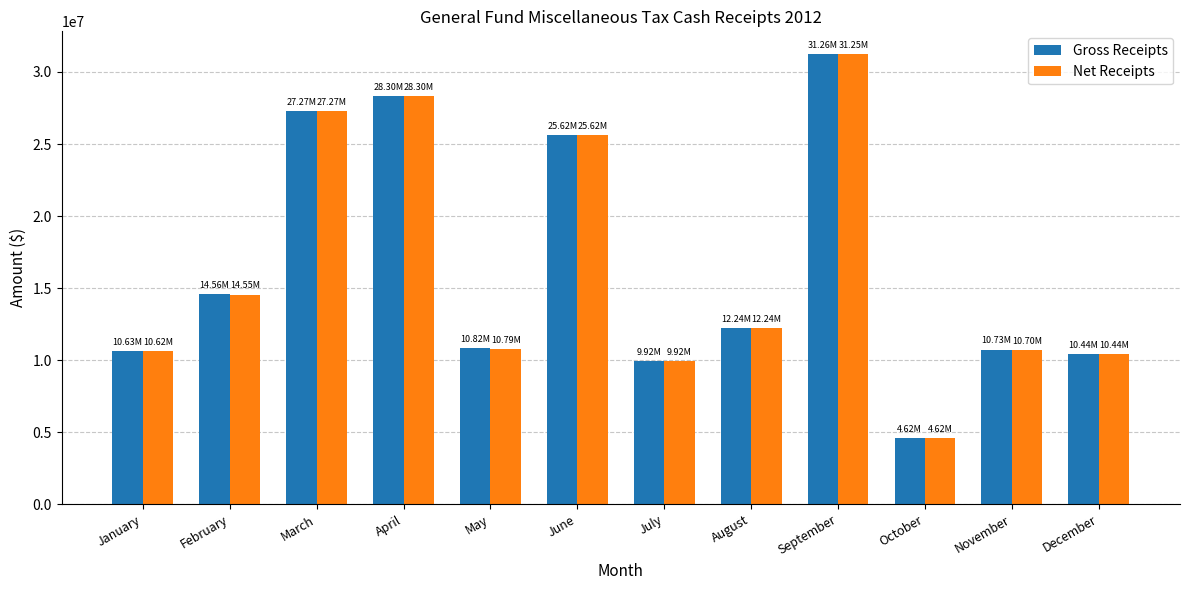

What is the spread (max minus min) of values at November?

23358.7